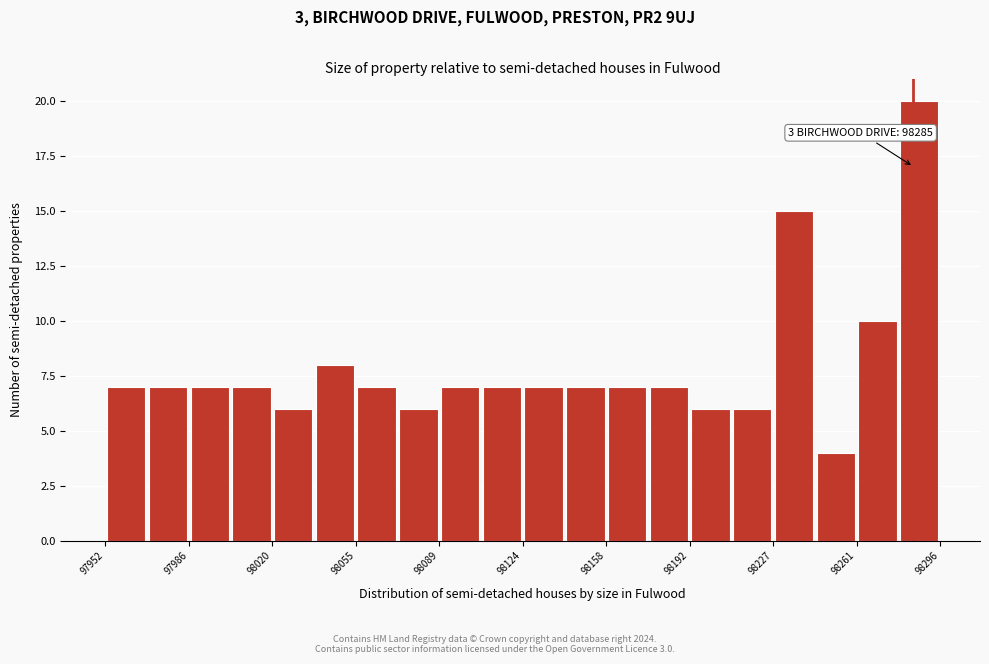

Around what value on the x-axis is the tallest bar? Give the approximate position of its centre, as read against the axis.

98285